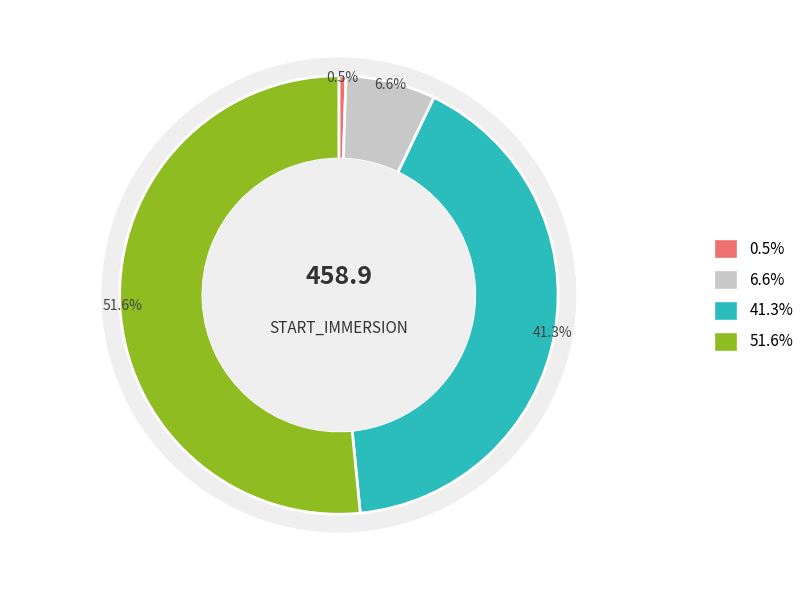

True or false: 0 accounts for 1% of the total.

True